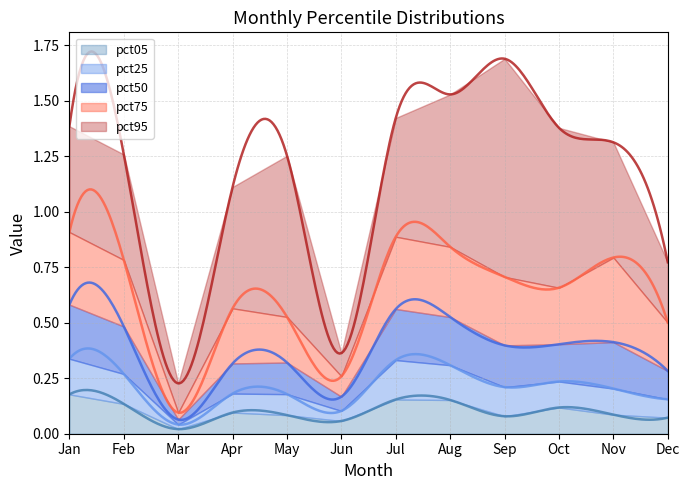

What is the difference between the pct05 values at Apr and Jan?

0.1